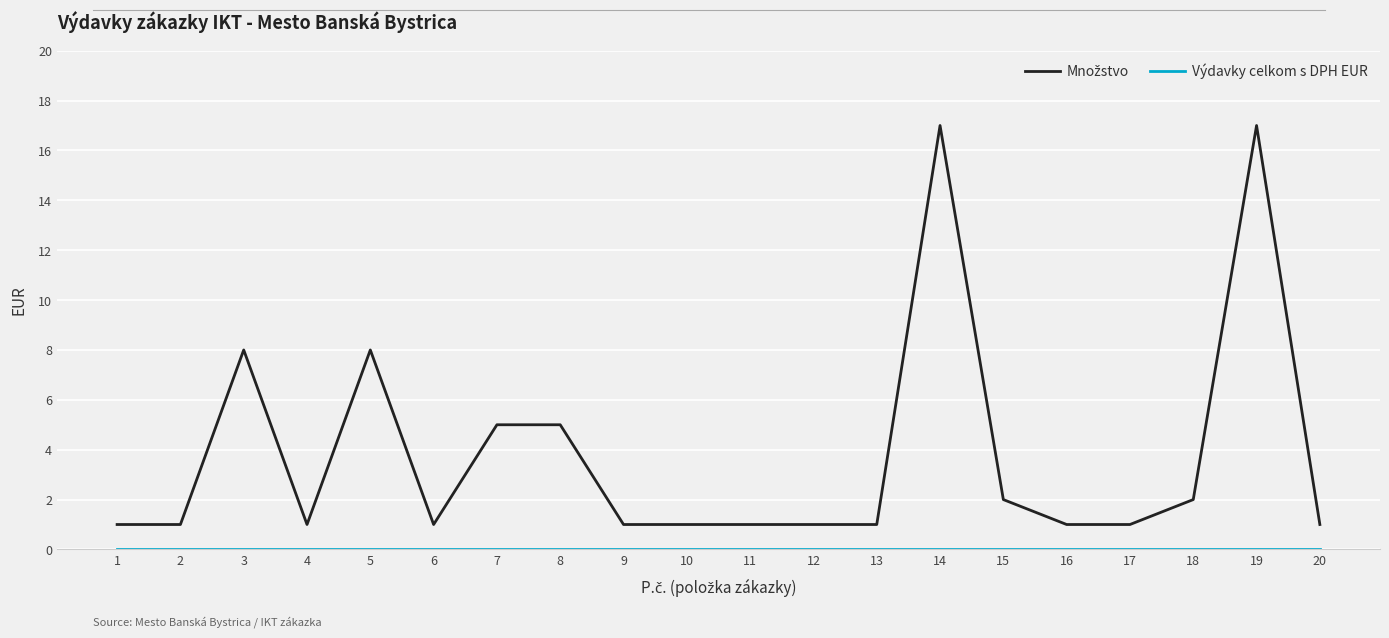

At how many categories does at least one series exceed 6?

4